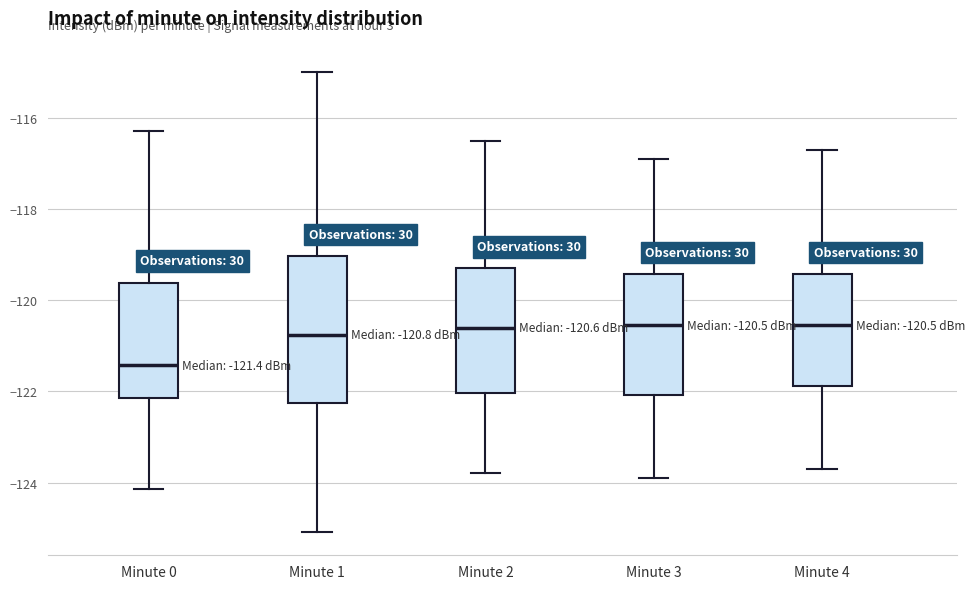

Comparing the boxes themselves (not the whiskers), which one is the tallest?

Minute 1